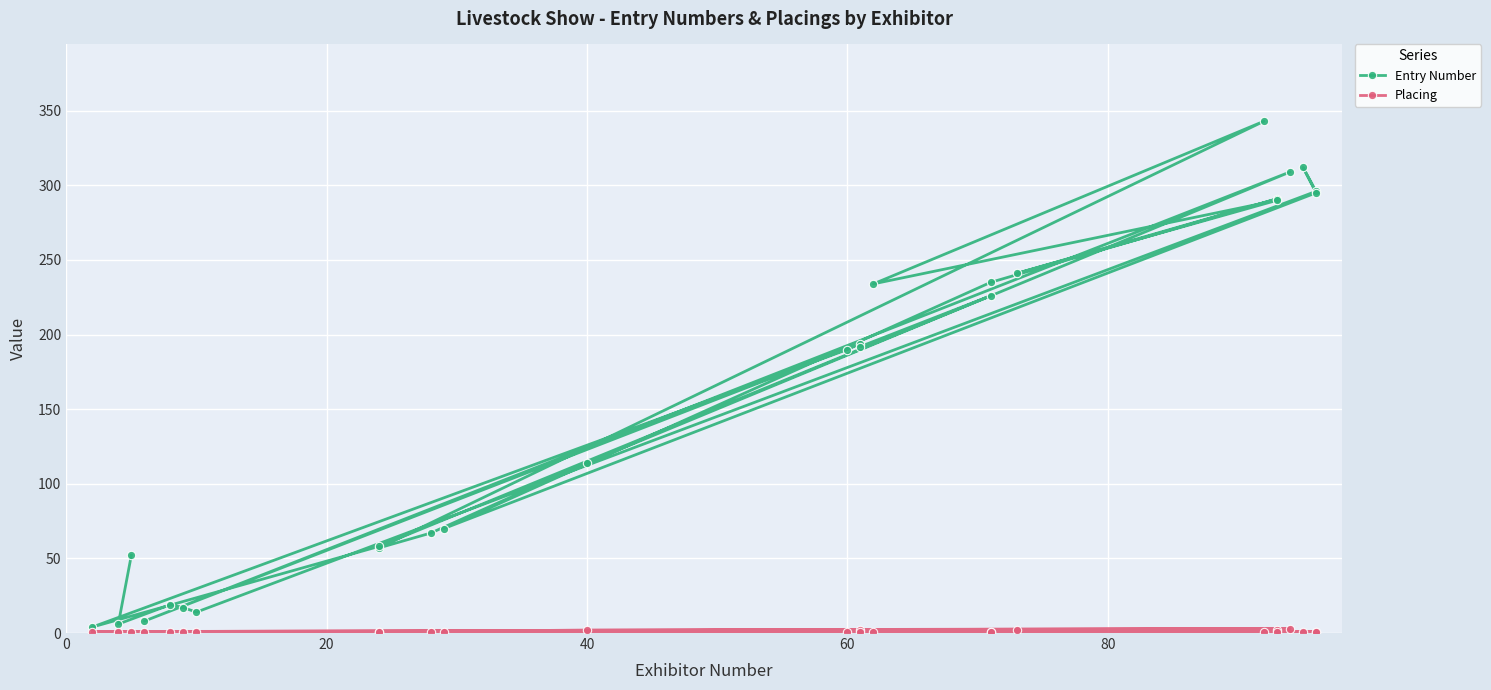

What are all the series names shown in the legend?

Entry Number, Placing